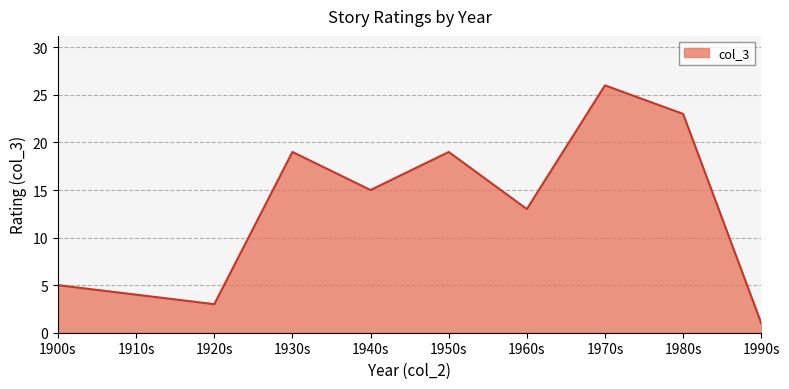

What position from the left is 1970s?

8